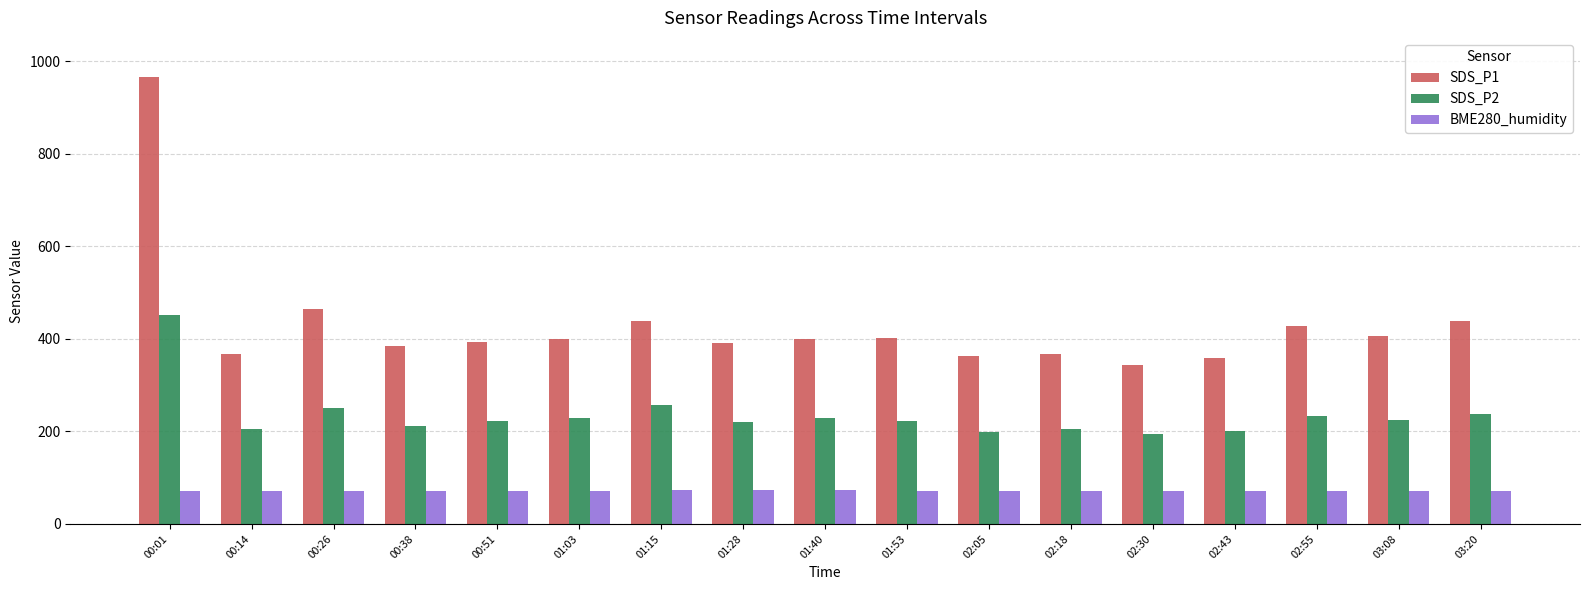

How many values in the SDS_P1 series are below 399?

8